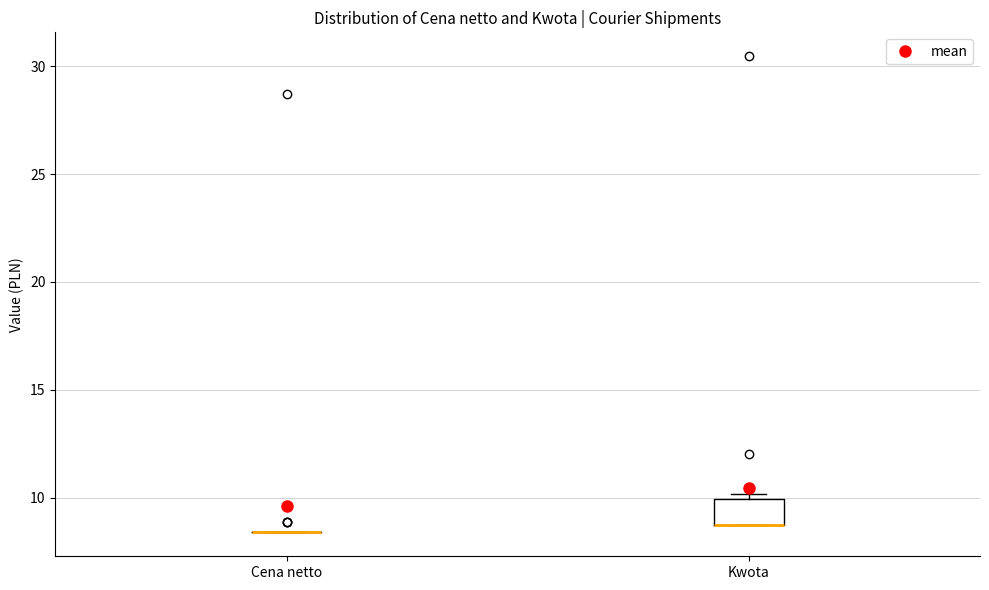

Reading left to right, read every box against the y-axis: the position of its median line, the range the box covers, and the ends of its whiskers. The values are not printed on the chart, so give them approximately, as read against the axis.

Cena netto: box collapsed to a line at 8.5, whiskers 8.5 to 8.5
Kwota: median 8.5 (drawn on the box's lower edge), box 8.5 to 10.0, whiskers 8.5 to 10.0 (just above the box's upper edge)